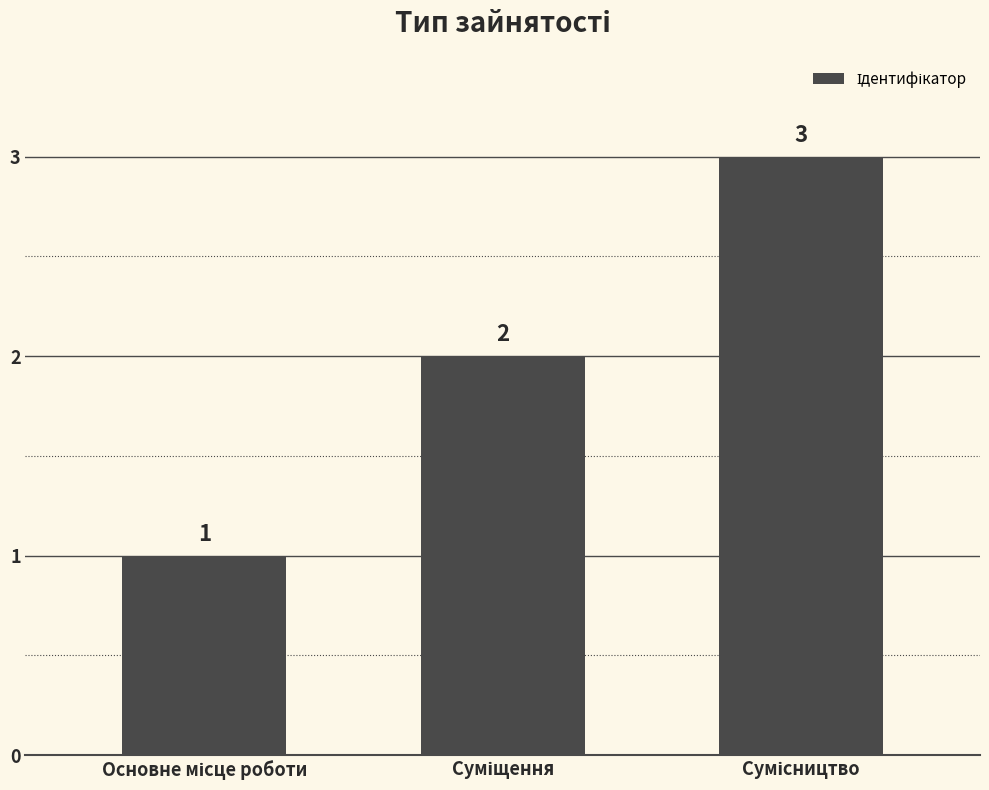

Count the values in the range 1 to 3.

3